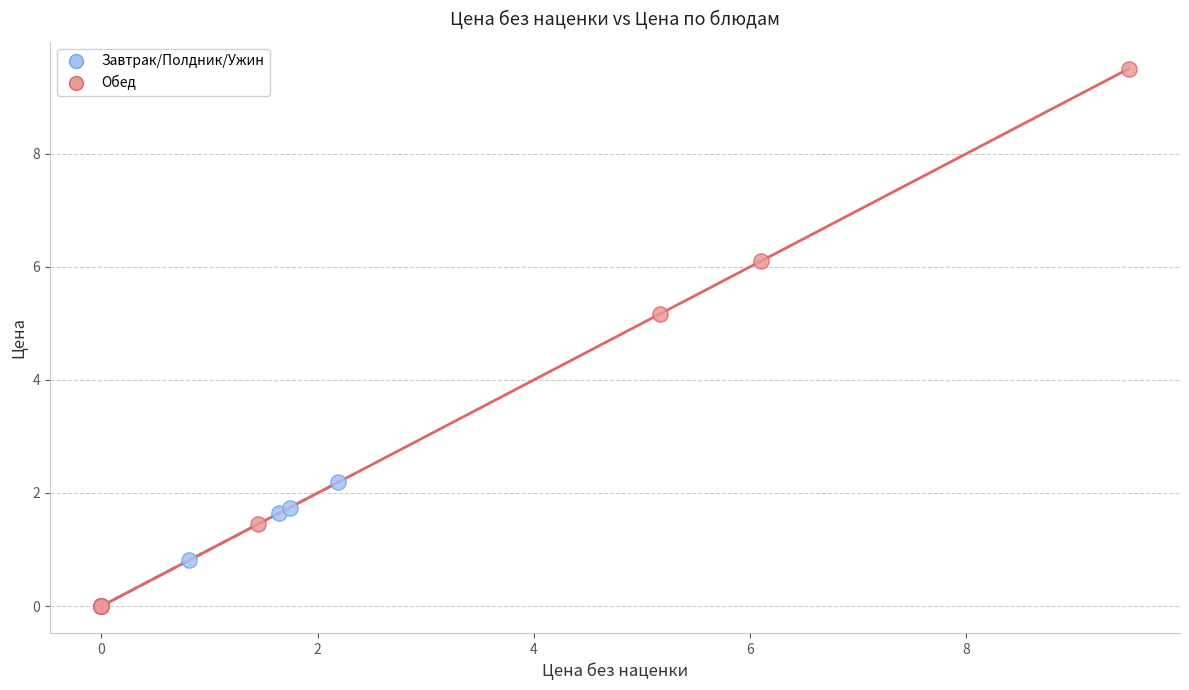

What are all the series names shown in the legend?

Завтрак/Полдник/Ужин, Обед